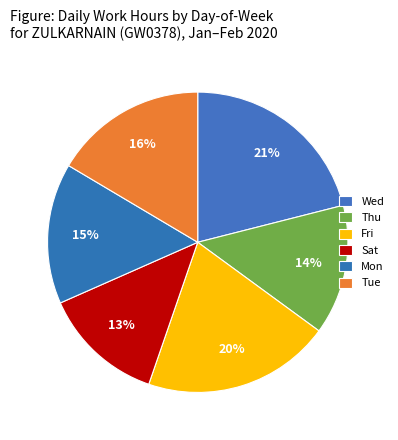

How many segments does this pie chart have?

6